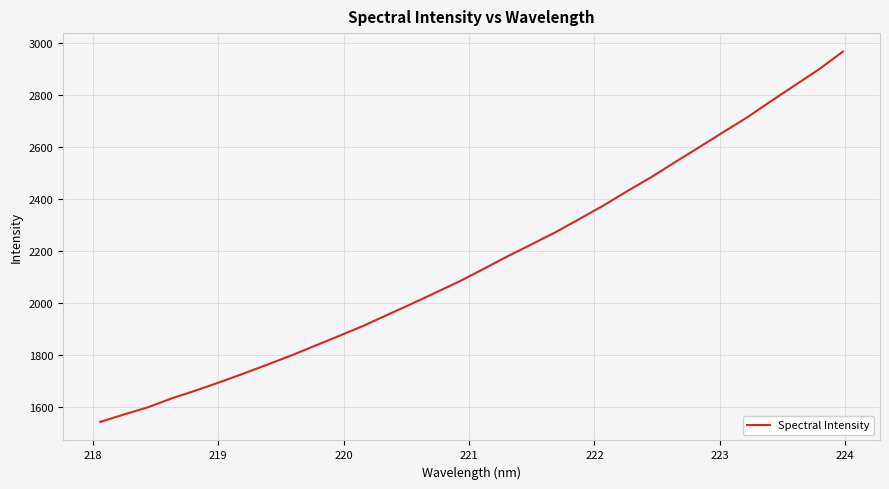

Count the number of values greater than 2130.

16